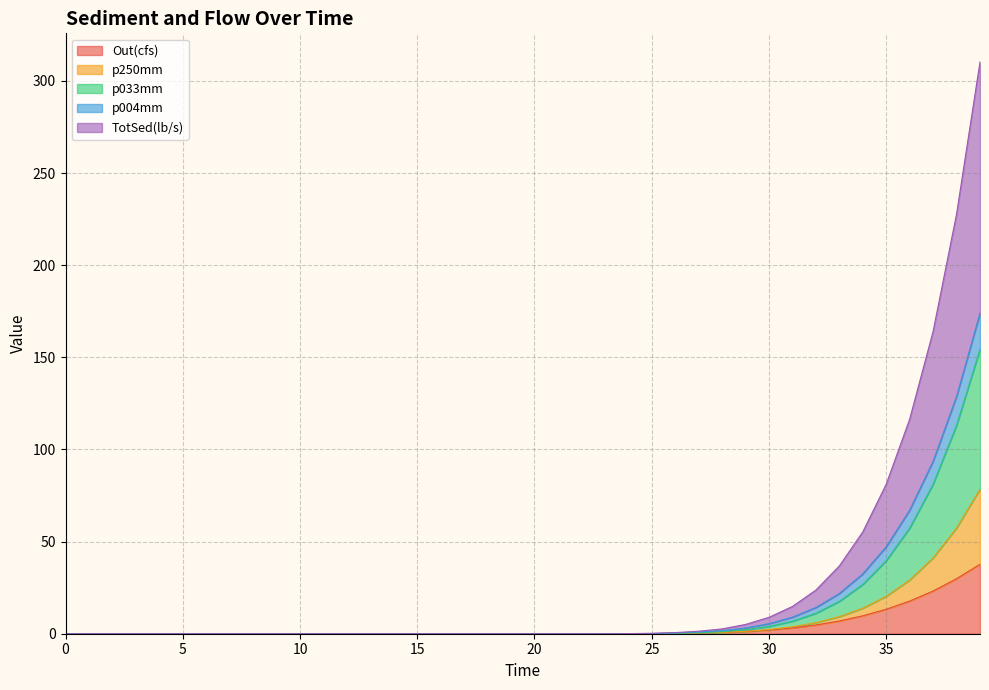

What is the label of the 23rd point from the left?

22.0